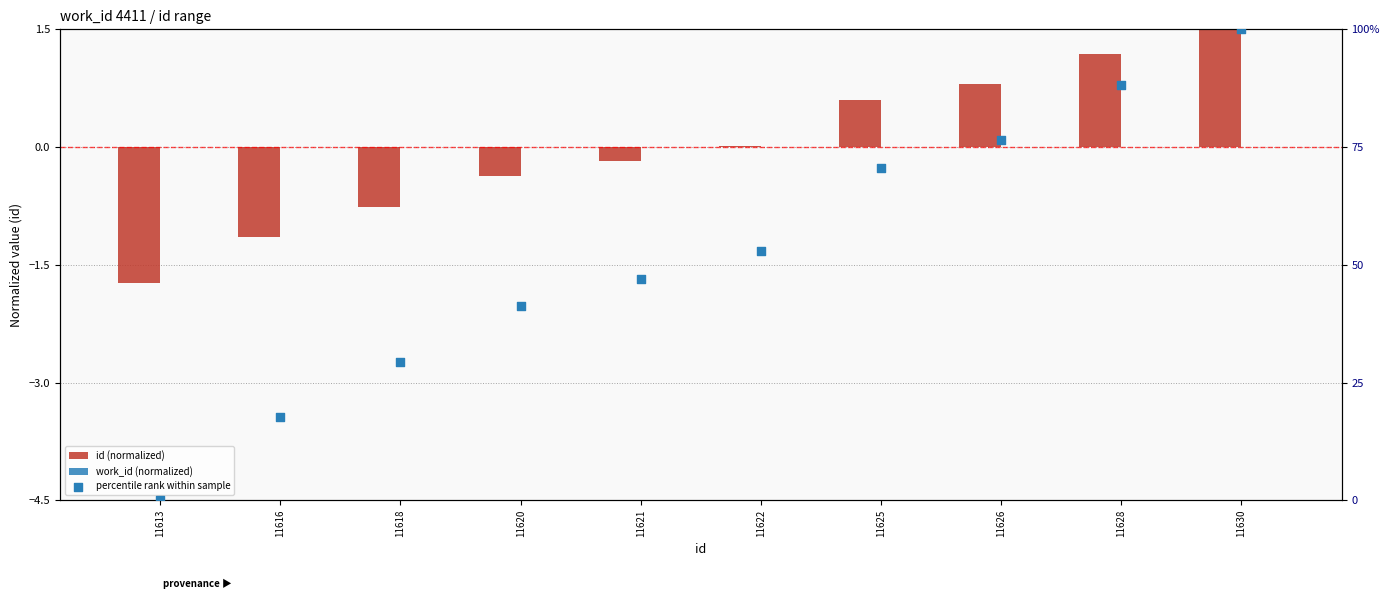

Which series reaches the minimum Y coordinate?

id (normalized)